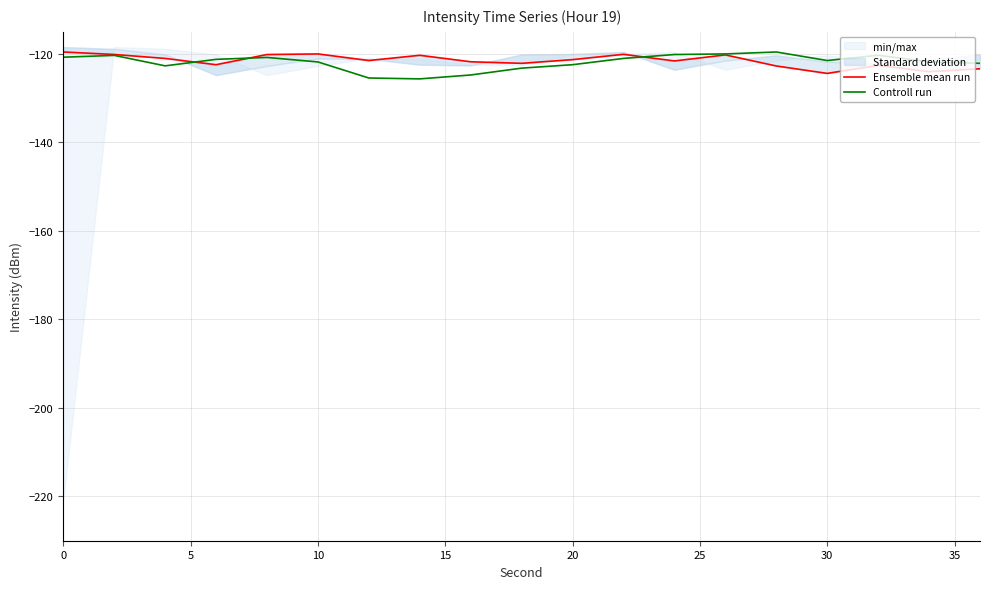

What is the maximum value for Ensemble mean run?

-119.5